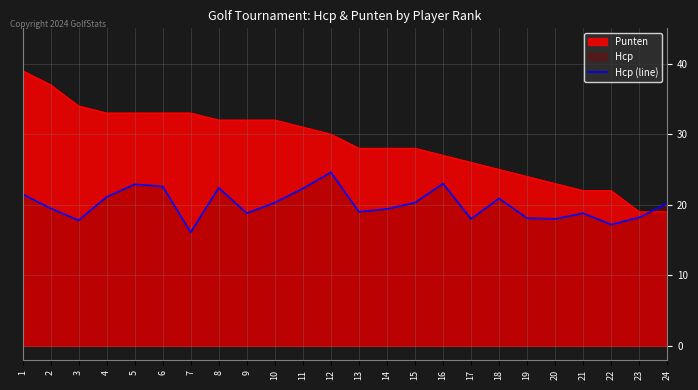

True or false: the data has more than 1 interior local peaks.

True